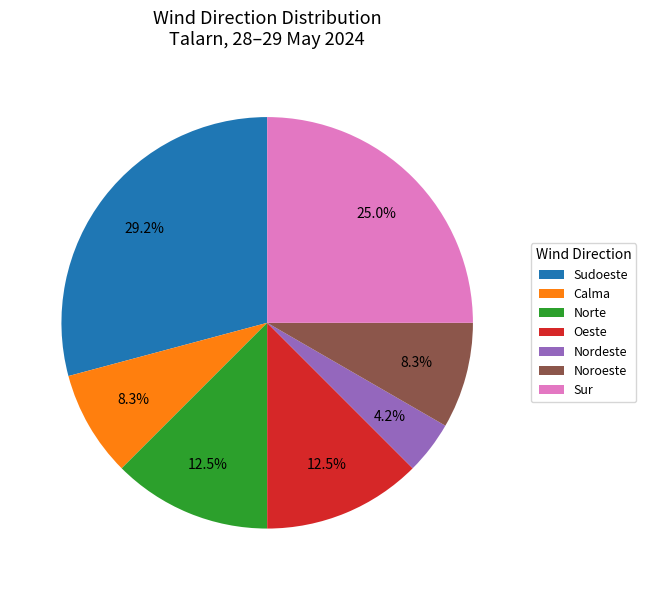

Between Nordeste and Sur, which is larger?

Sur